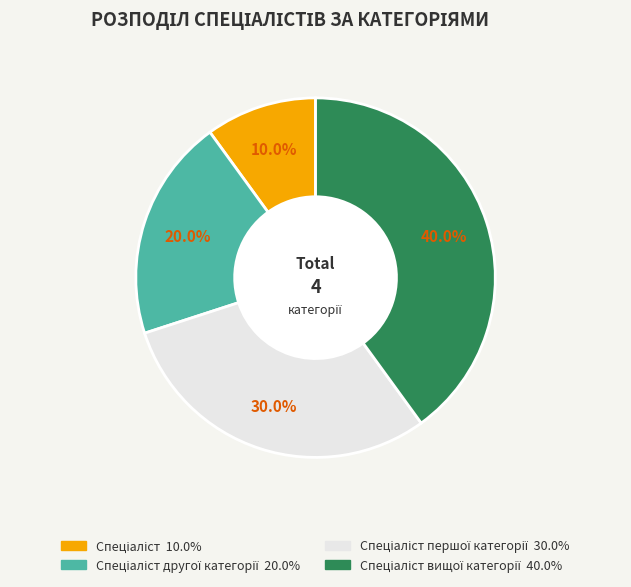

Does any single category account for the majority?

No